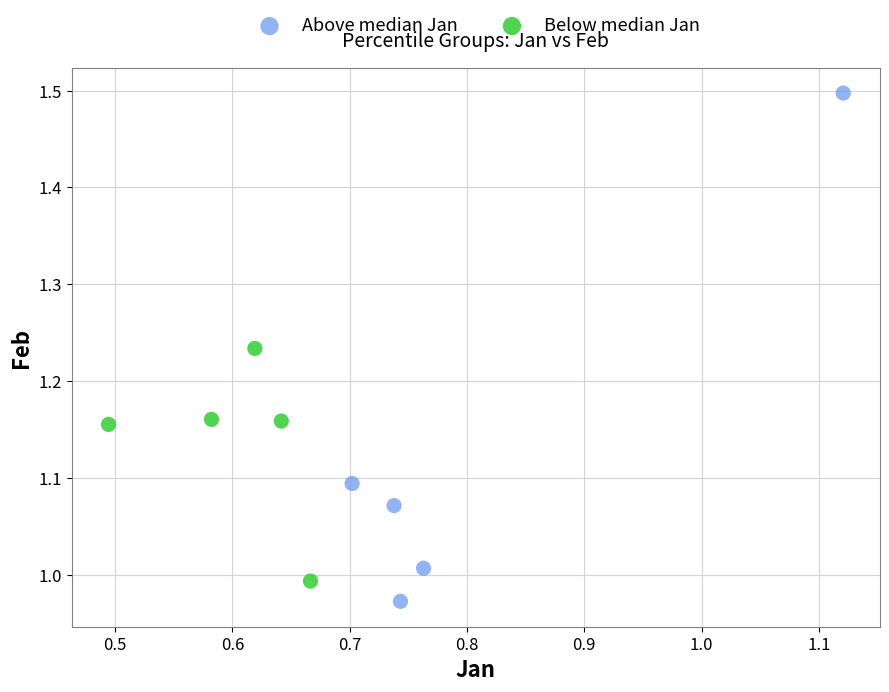

Which series contains the highest Y value?

Above median Jan